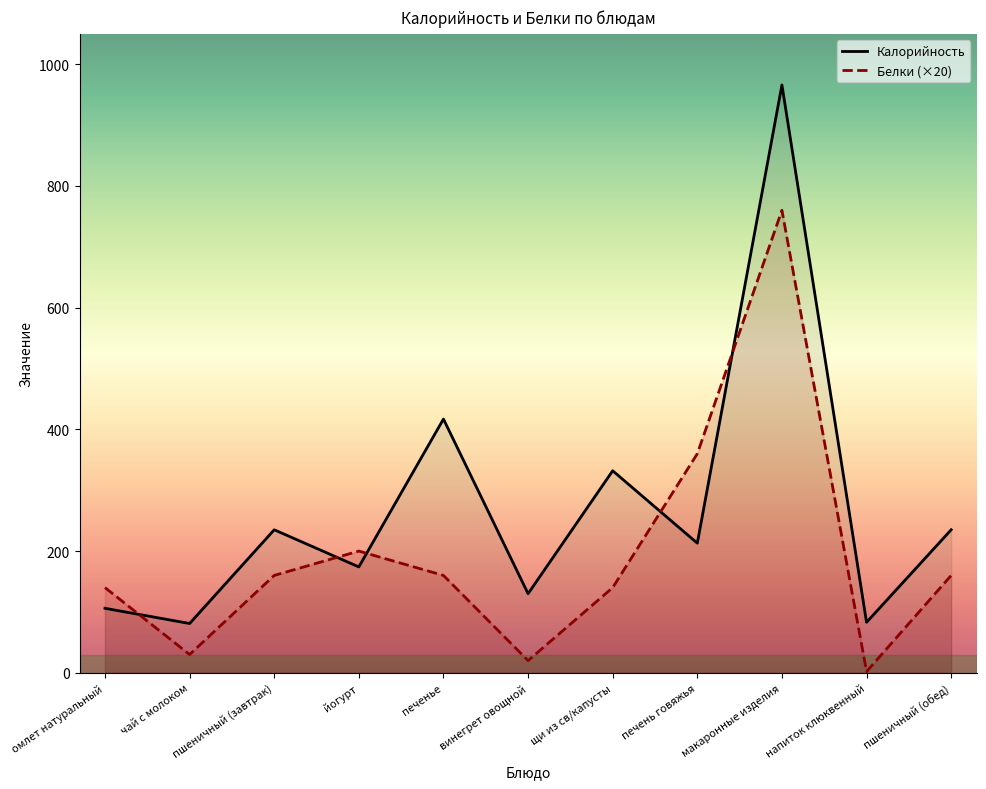

Reading left to right, extract all data points from this chart.

Калорийность: 106	81	235	174	417	130	332	213	966	83	235
Белки: 140	30	160	200	160	20	140	360	760	2	160